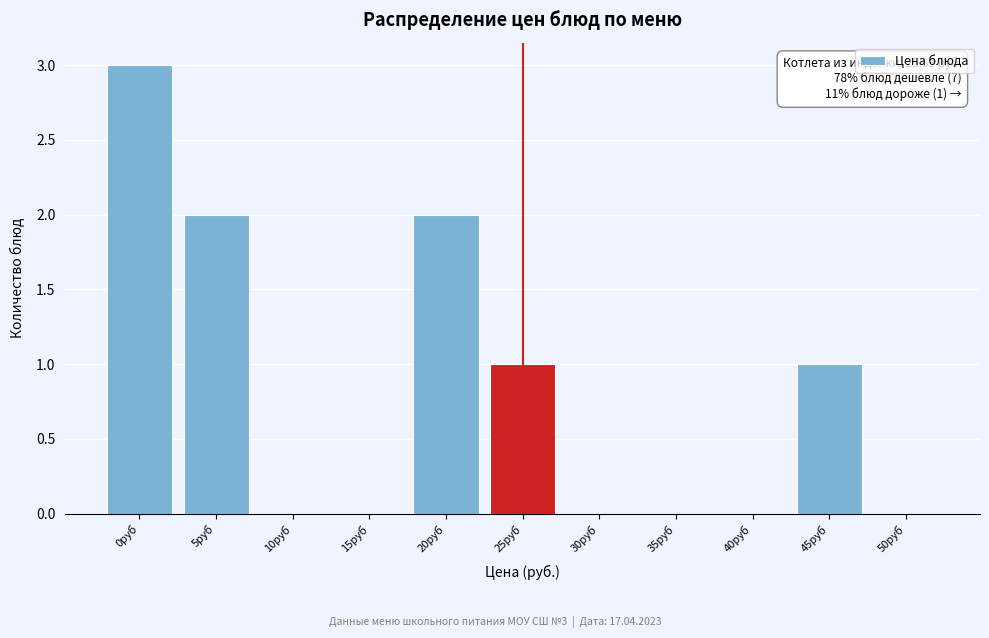

Reading right to left, extract all data points from this chart.

50руб=0	45руб=1	40руб=0	35руб=0	30руб=0	25руб=1	20руб=2	15руб=0	10руб=0	5руб=2	0руб=3